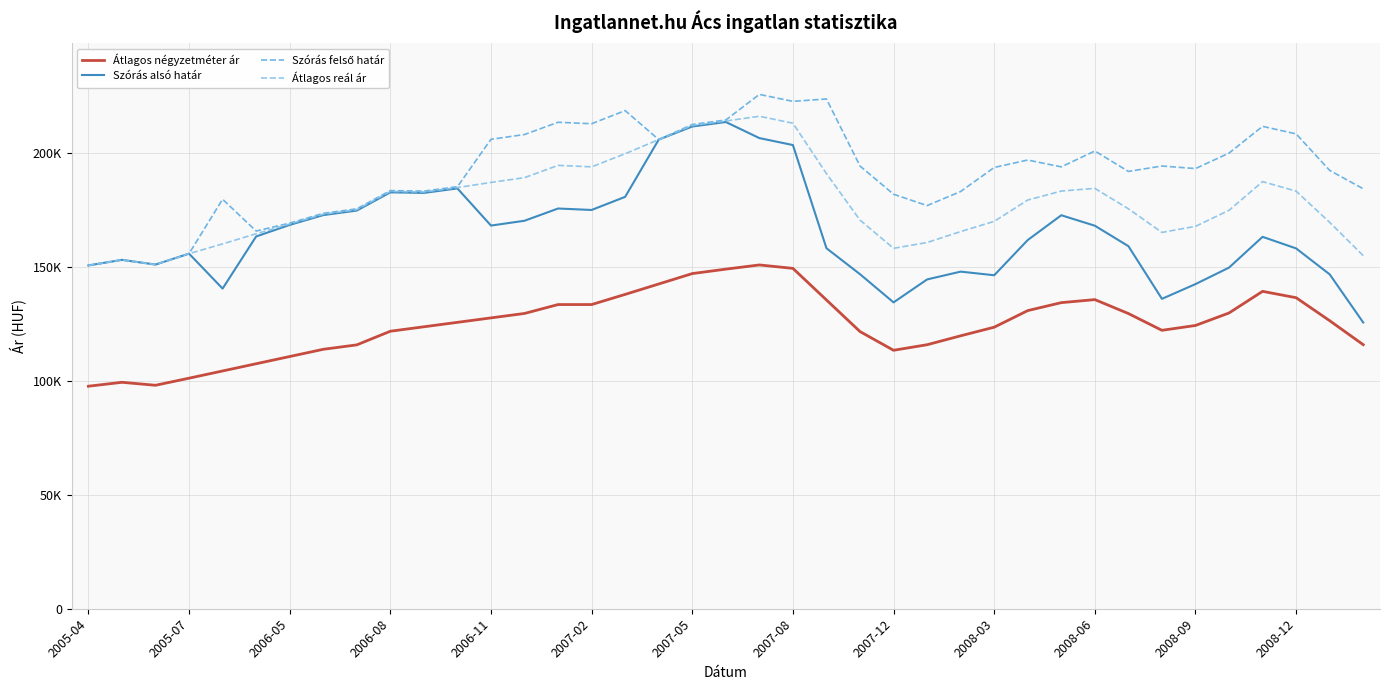

Does the chart display data point markers on the line(s)?

No